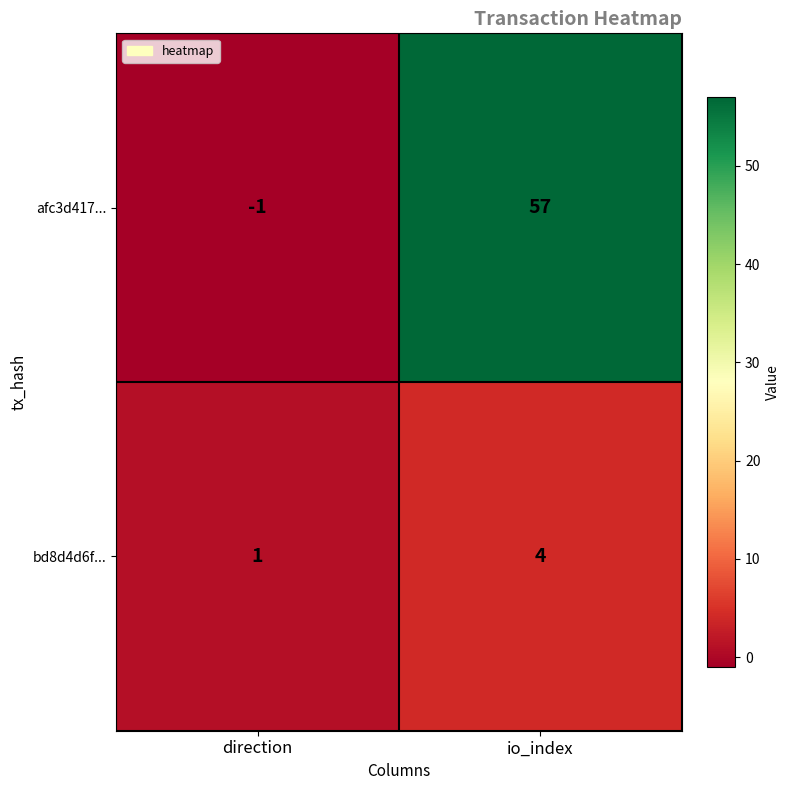

Where is afc3d417... nearest to the value 28?

direction